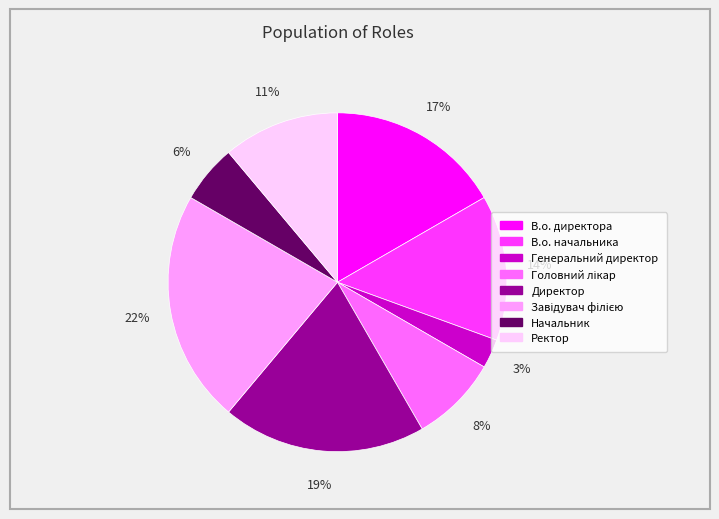

To the nearest percent, what percentage of the pie is В.о. начальника?

14%